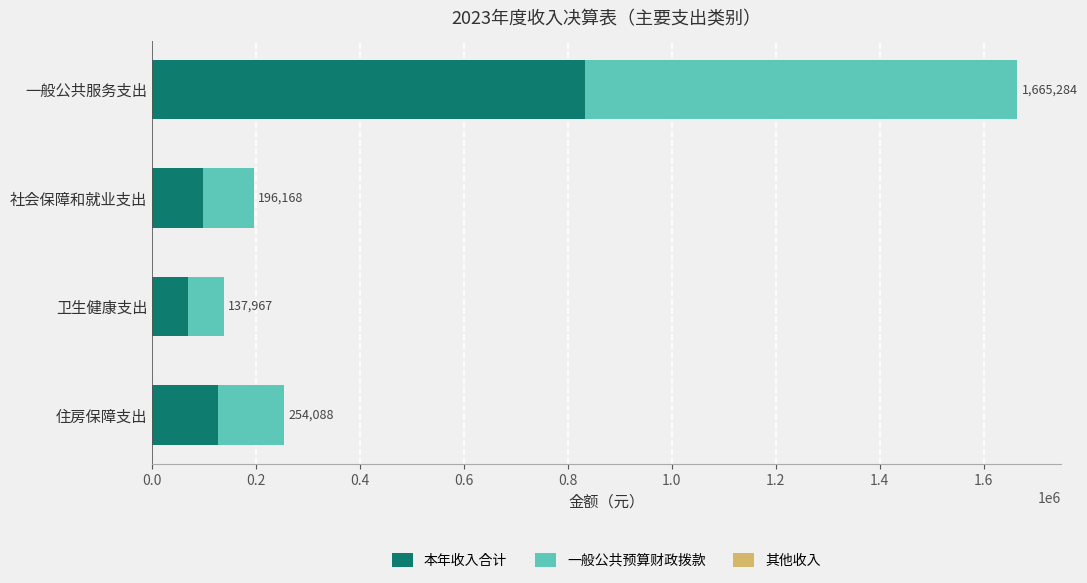

The 本年收入合计 series shows 220559.5 at 住房保障支出. True or false?

False